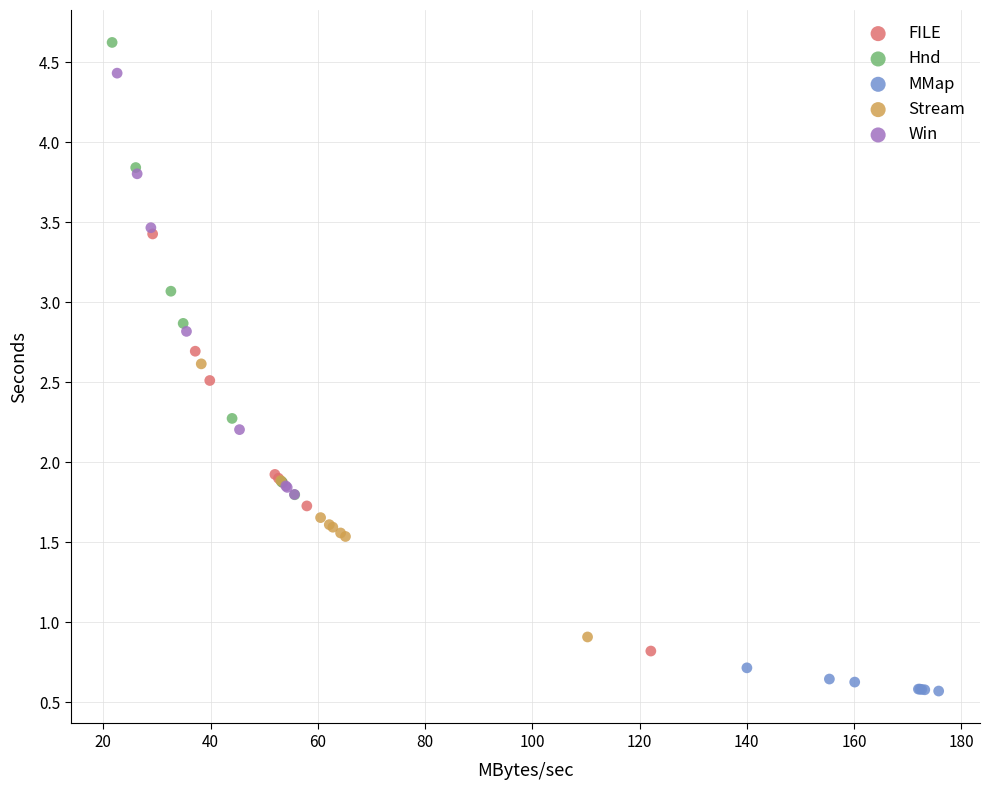

Which series contains the highest Y value?

Hnd